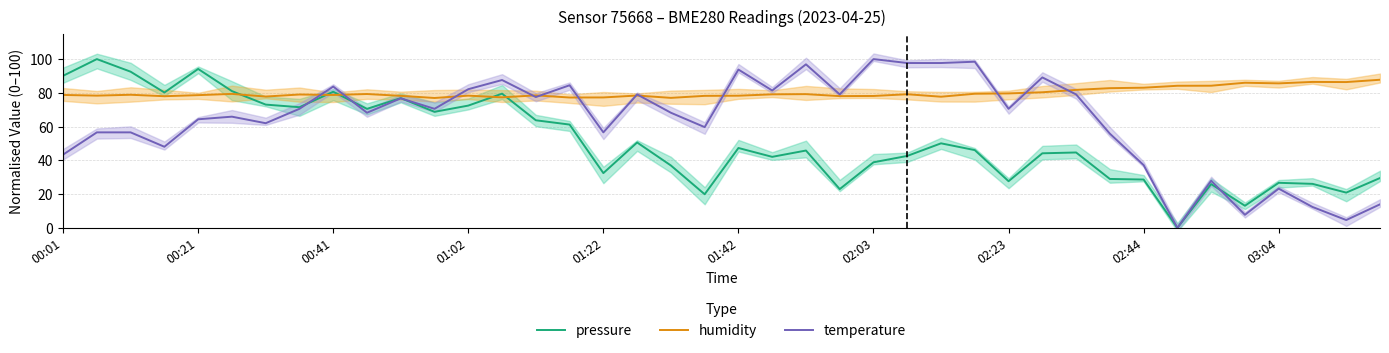

What is the highest value of the humidity series?

87.8